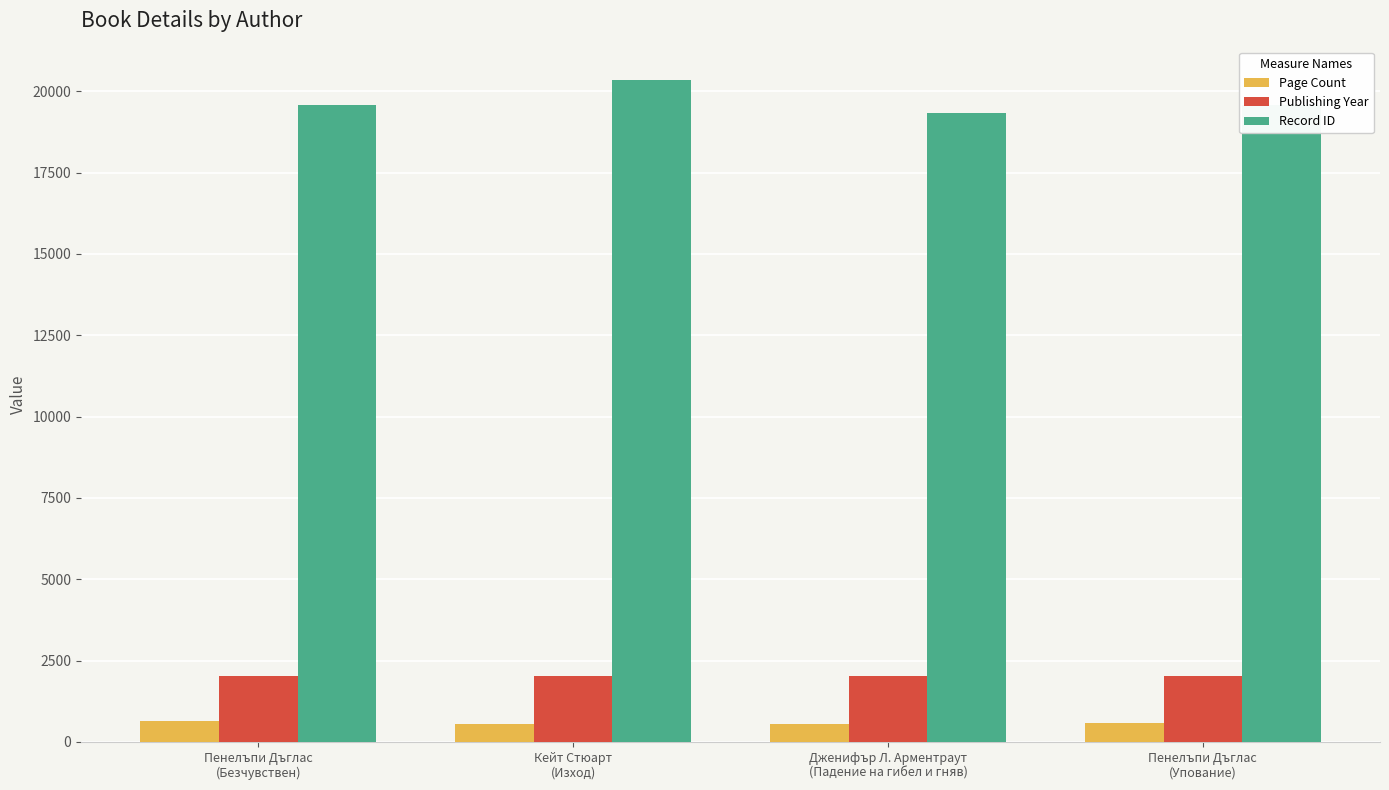

Rank the series by their maximum value, from lowest to highest.

Page Count, Publishing Year, Record ID